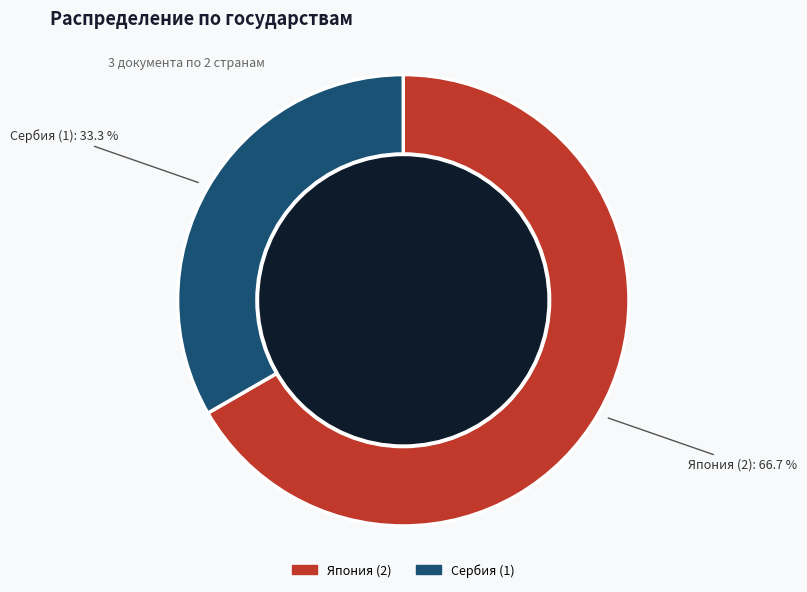

Rank the categories by value from highest to lowest.

Япония, Сербия